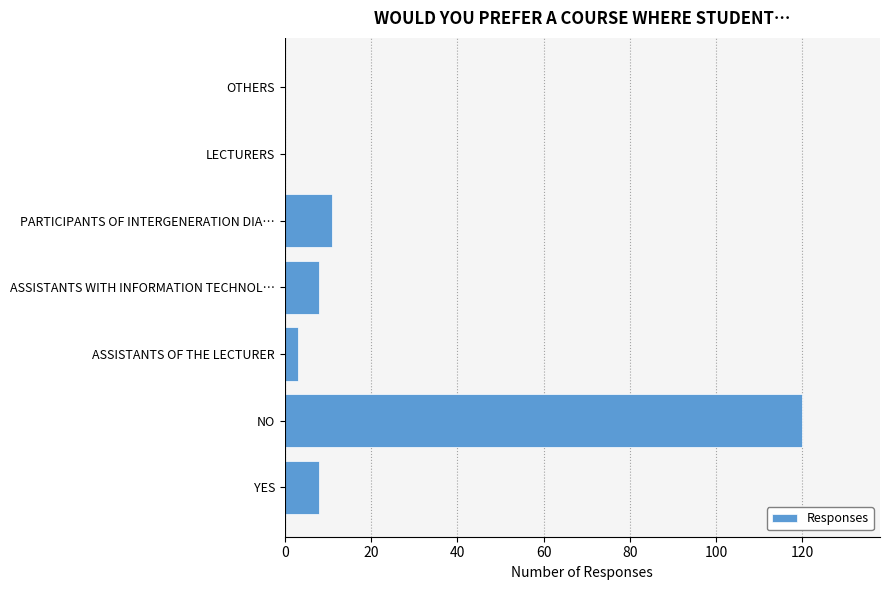

Reading bottom to top, list all the values displayed in this chart.

YES=8	NO=120	ASSISTANTS OF THE LECTURER=3	ASSISTANTS WITH INFORMATION TECHNOL…=8	PARTICIPANTS OF INTERGENERATION DIA…=11	LECTURERS=0	OTHERS=0